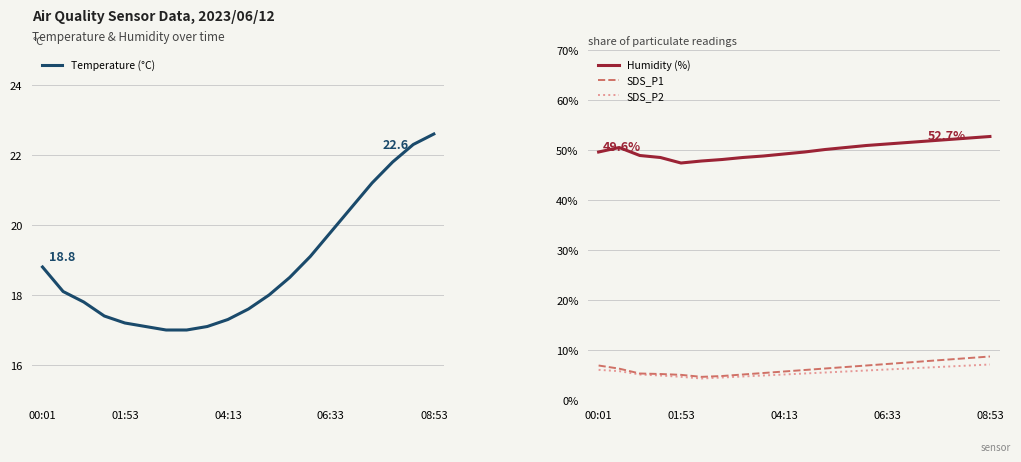

Which series changed the most between 00:01 and 7?

Temperature (°C)